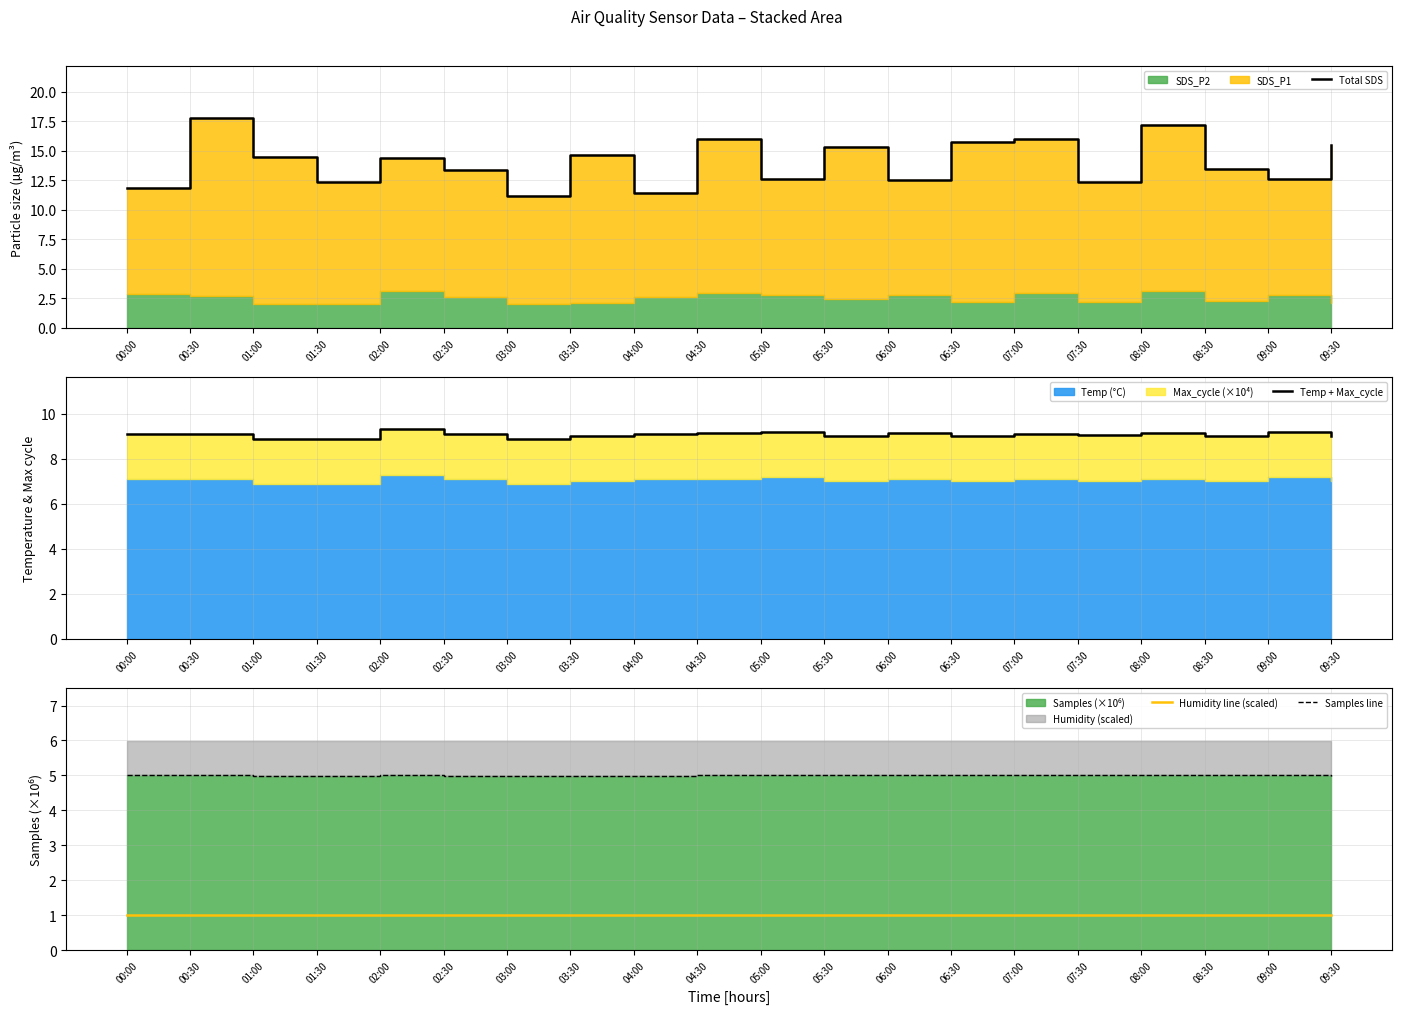

What value does the Samples line series have at 08:00?

5.0